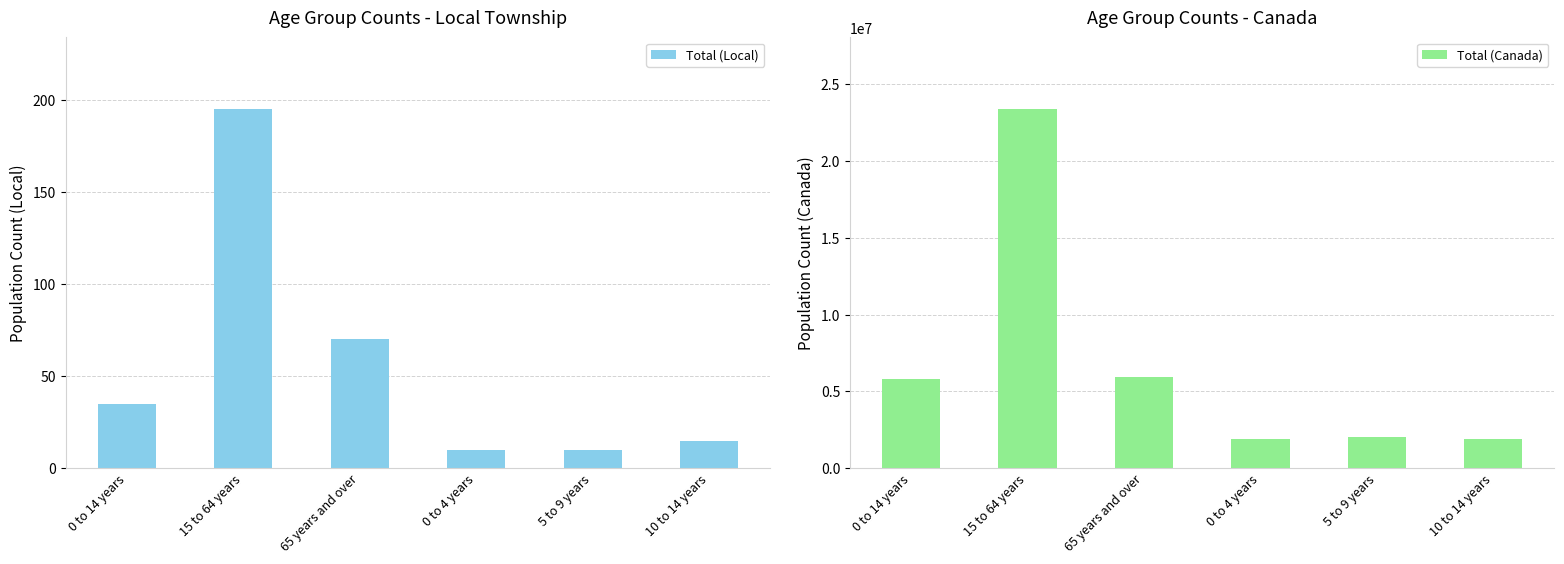

Which has a higher value, 0 to 4 years or 15 to 64 years?

15 to 64 years